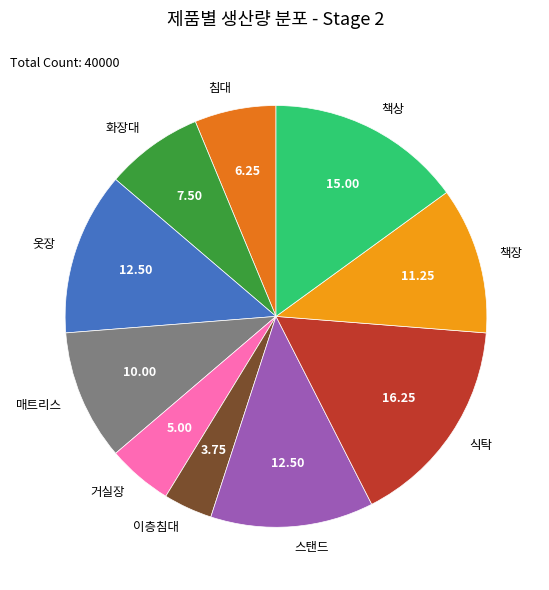

Combined, do 이층침대 and 식탁 account for over 50%?

No